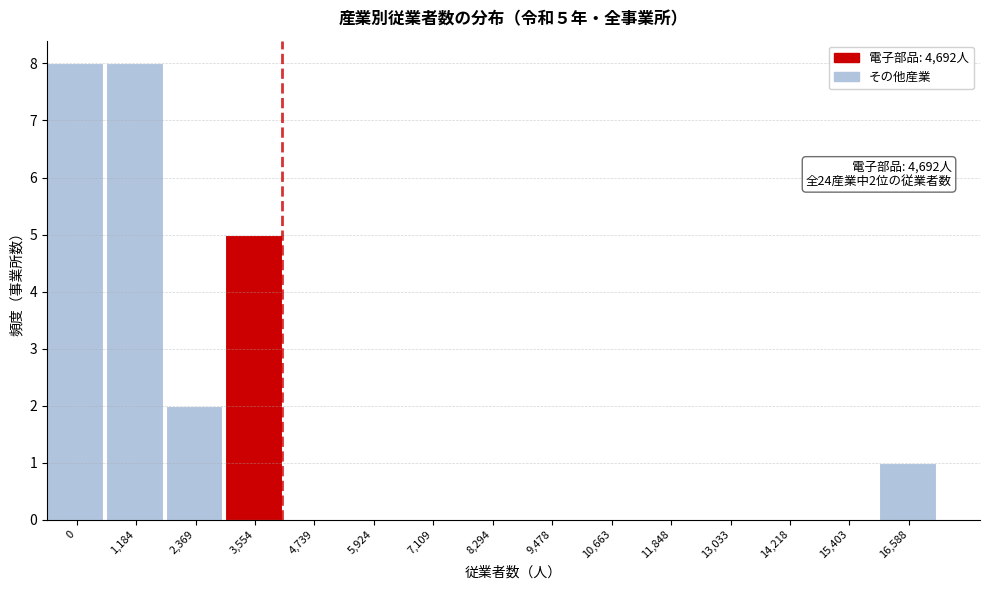

Reading left to right, transcribe all the data shown in this chart.

0=8	1,184=8	2,369=2	3,554=5	4,739=0	5,924=0	7,109=0	8,294=0	9,478=0	10,663=0	11,848=0	13,033=0	14,218=0	15,403=0	16,588=1